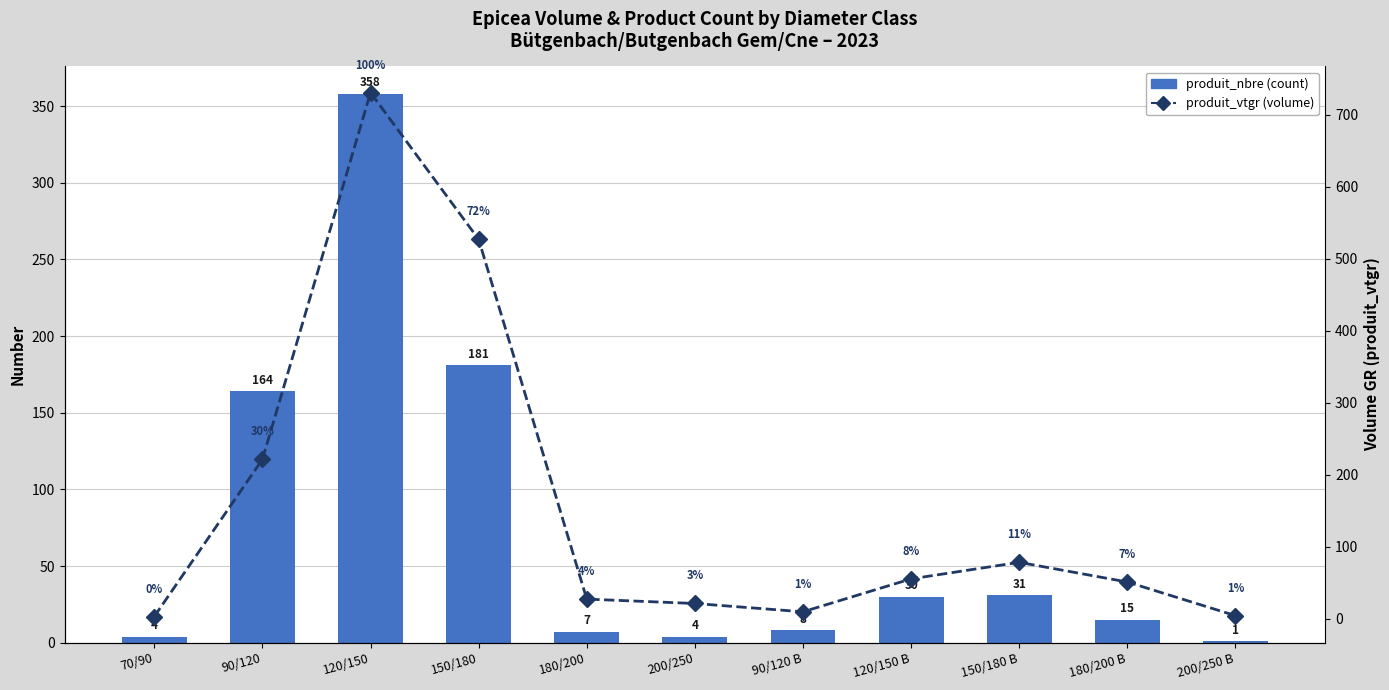

What is the sum of all produit_nbre values?

803.0